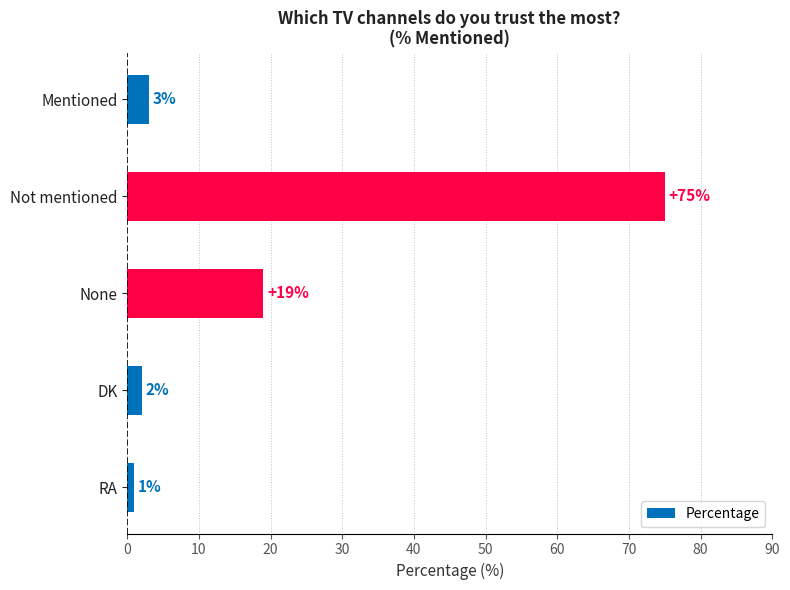

What is the difference between the maximum and second lowest values?

73